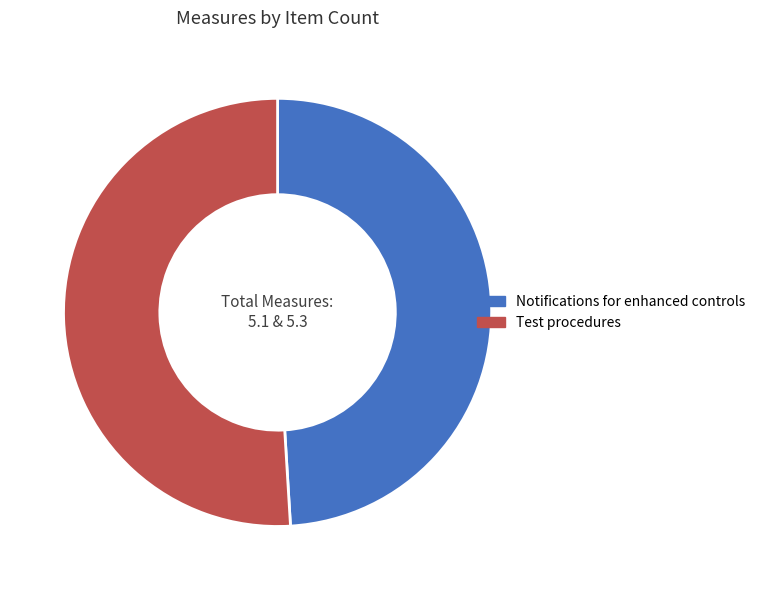

Which category accounts for the majority?

Test procedures